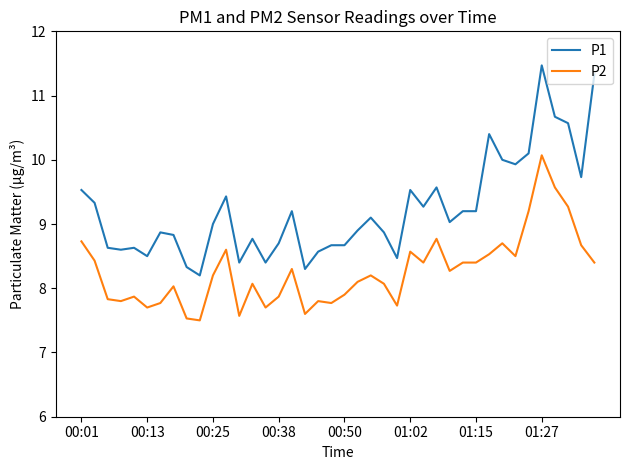

Rank the series by their maximum value, from highest to lowest.

P1, P2